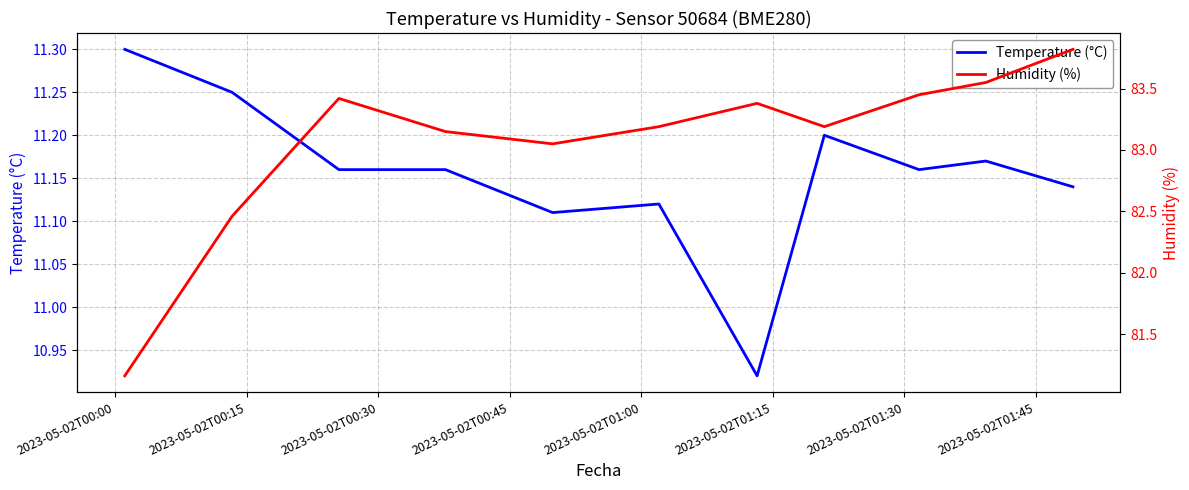

What is the maximum value for Temperature (°C)?

11.3